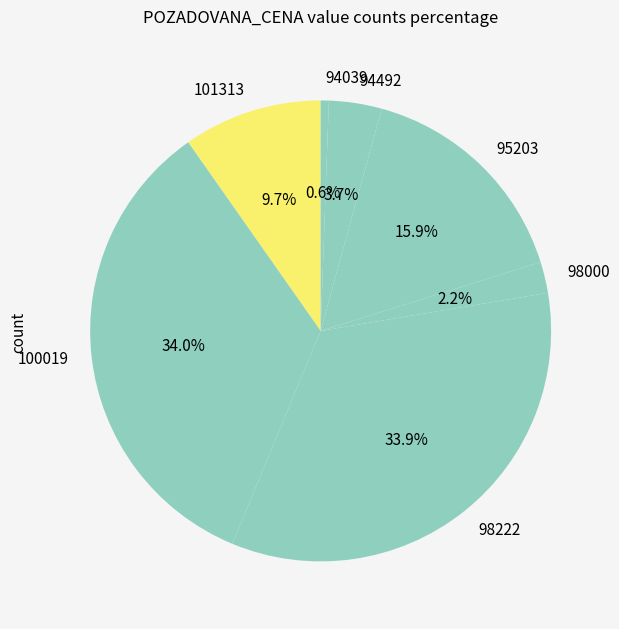

To the nearest percent, what is the difference between the largest and smallest slice percentages?

33%